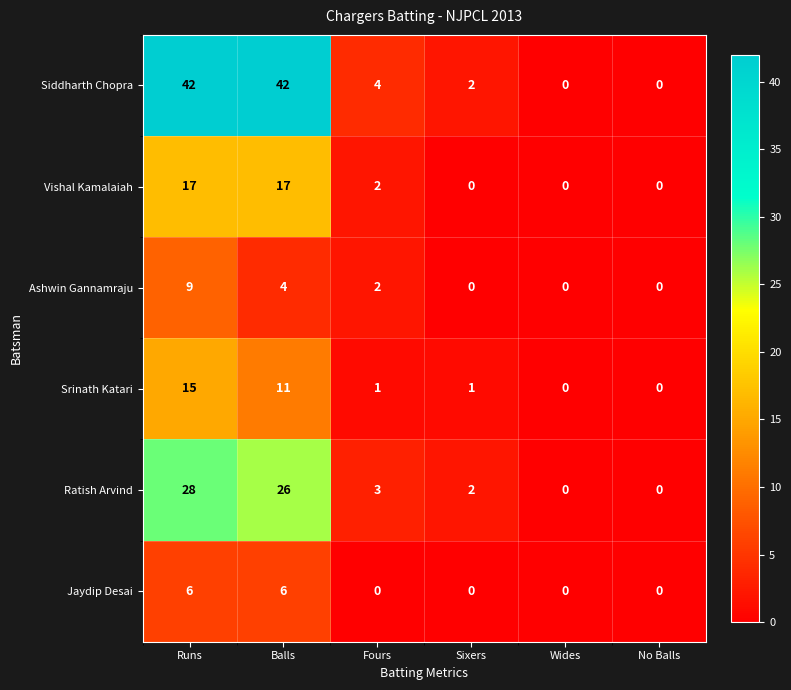

What is the maximum value shown in the chart?

42